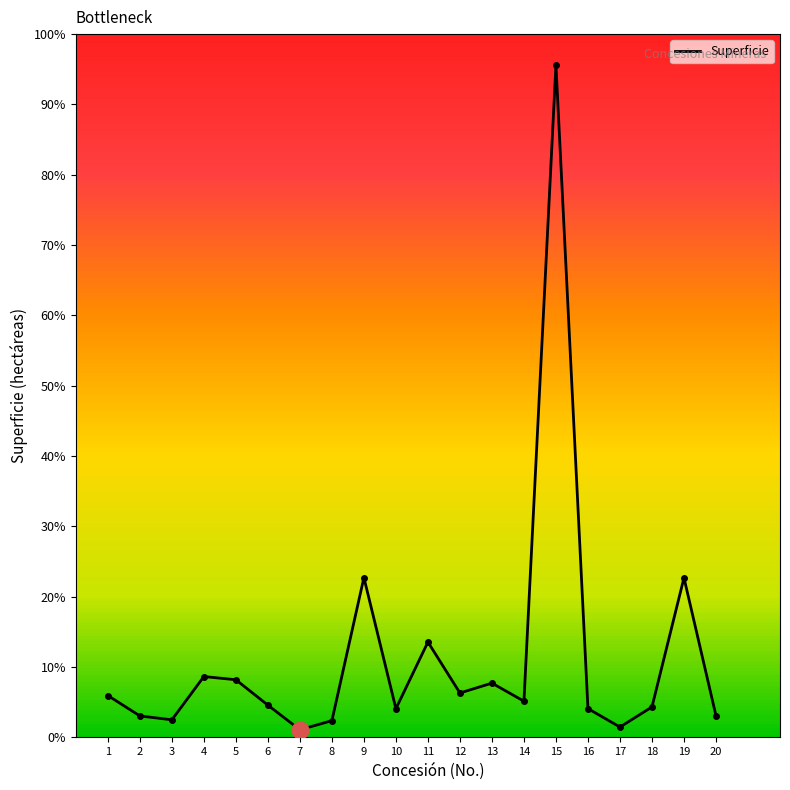

Is this an area chart (filled region under the line)?

No